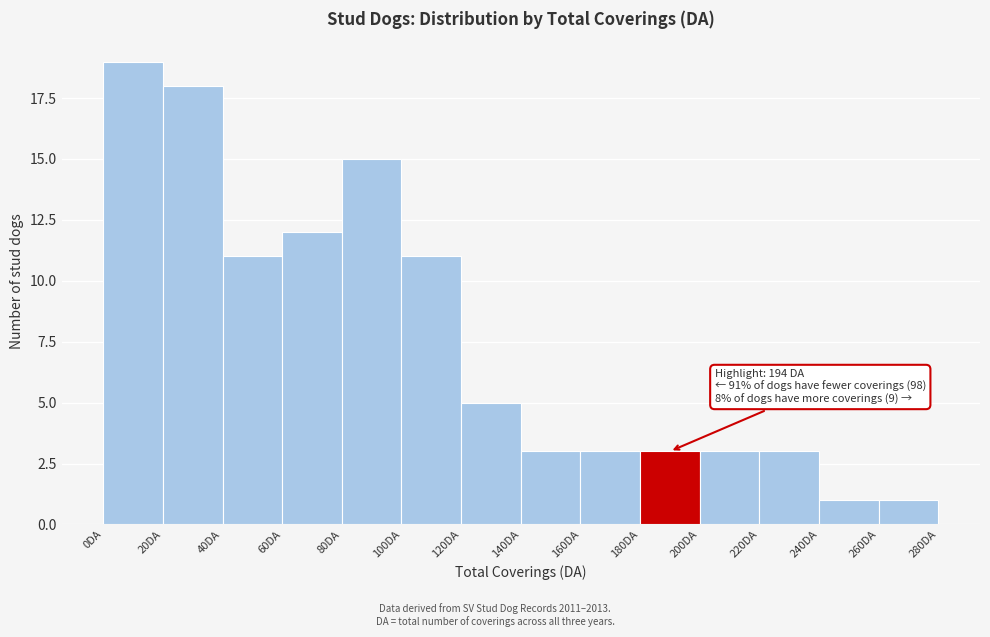

Which range on the x-axis has the tallest bar?

0 to 20